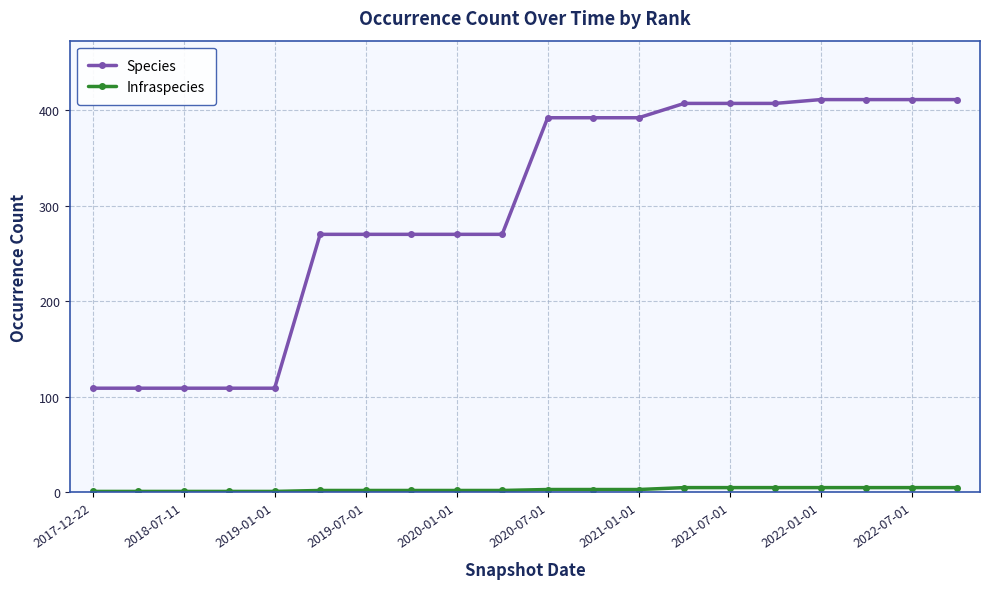

Which series has the largest total across all categories?

Species